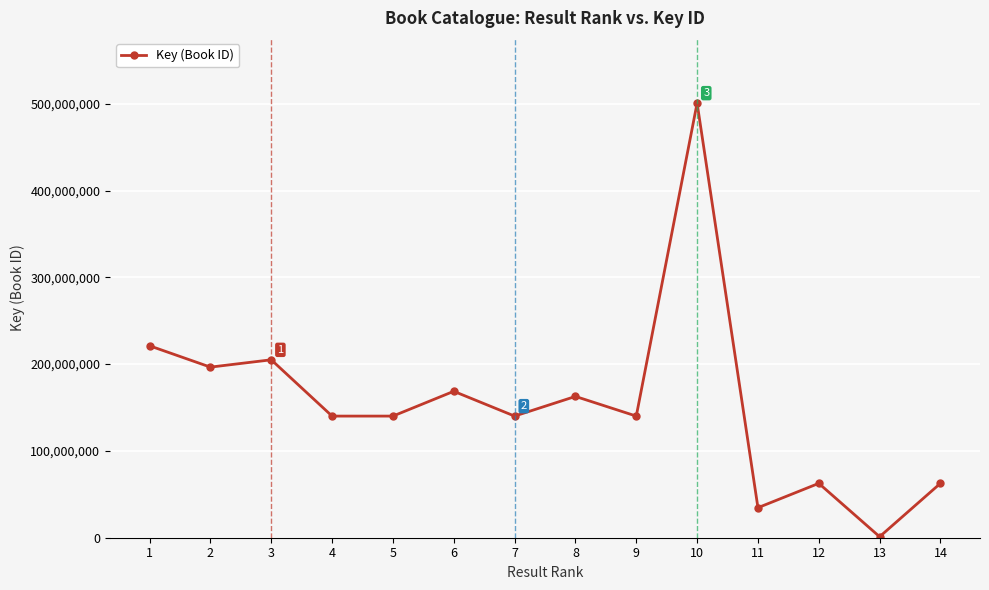

Which has a higher value, 6 or 1?

1